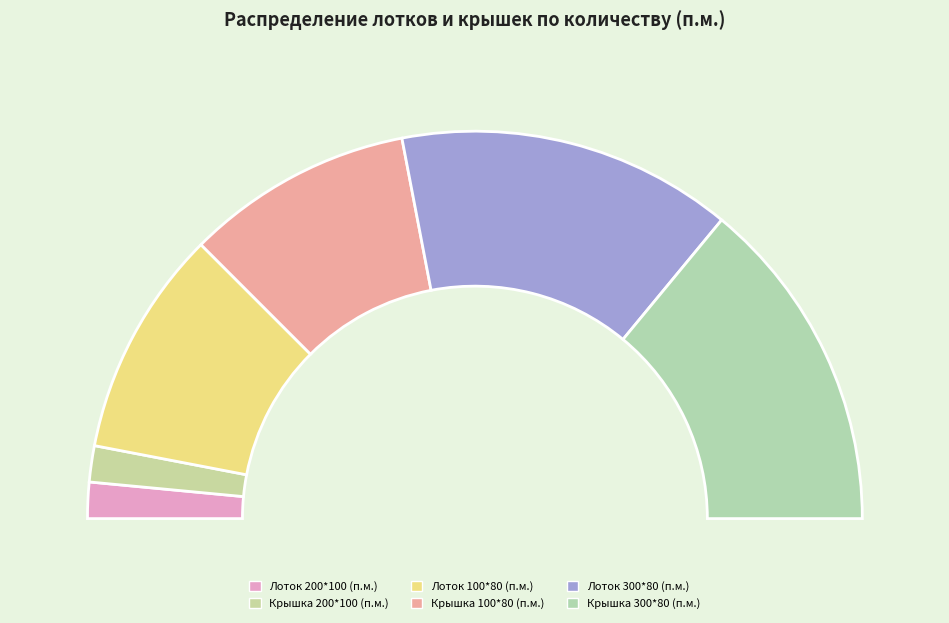

Which slice is the largest?

Лоток 300*80 (п.м.)